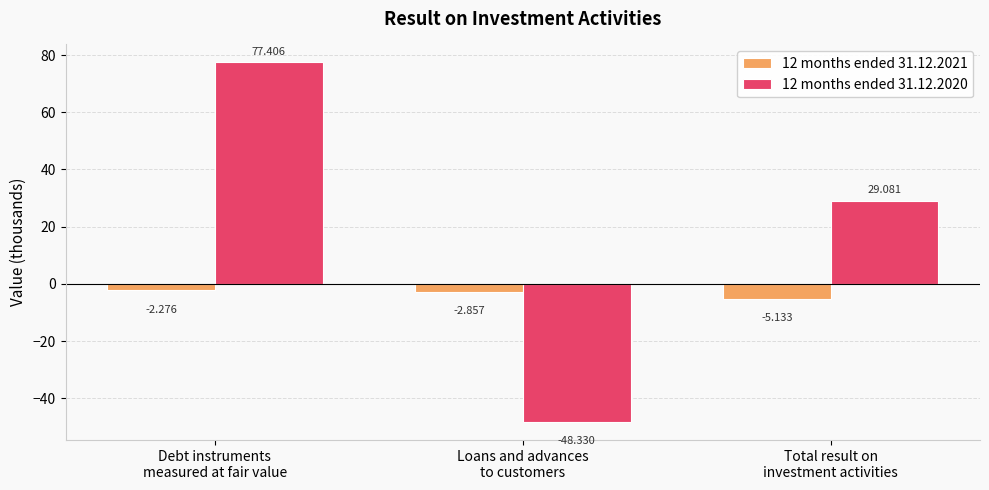

Which category has the highest value across all series?

Debt instruments
measured at fair value